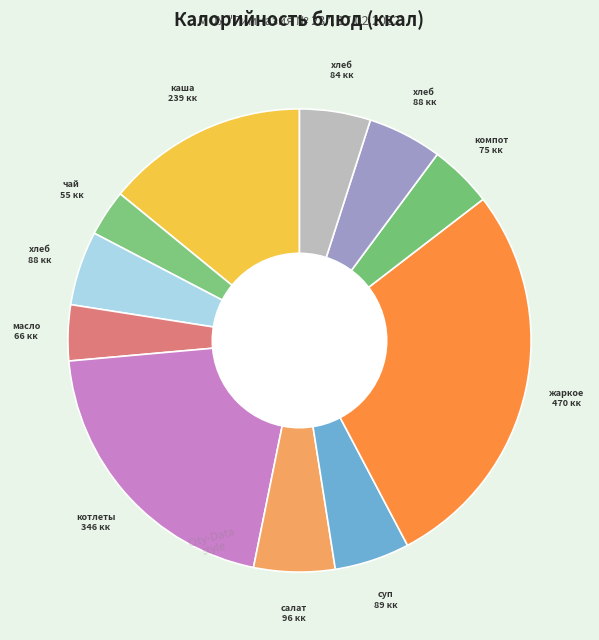

How many segments does this pie chart have?

11